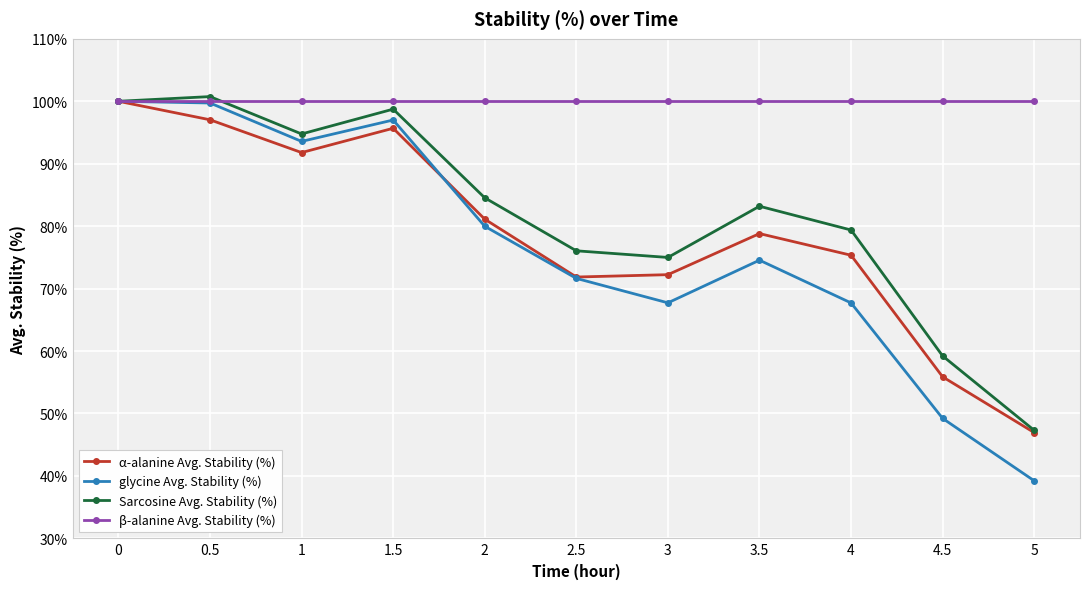

Is the value of α-alanine Avg. Stability (%) at 1 greater than the value of β-alanine Avg. Stability (%) at 3.5?

No